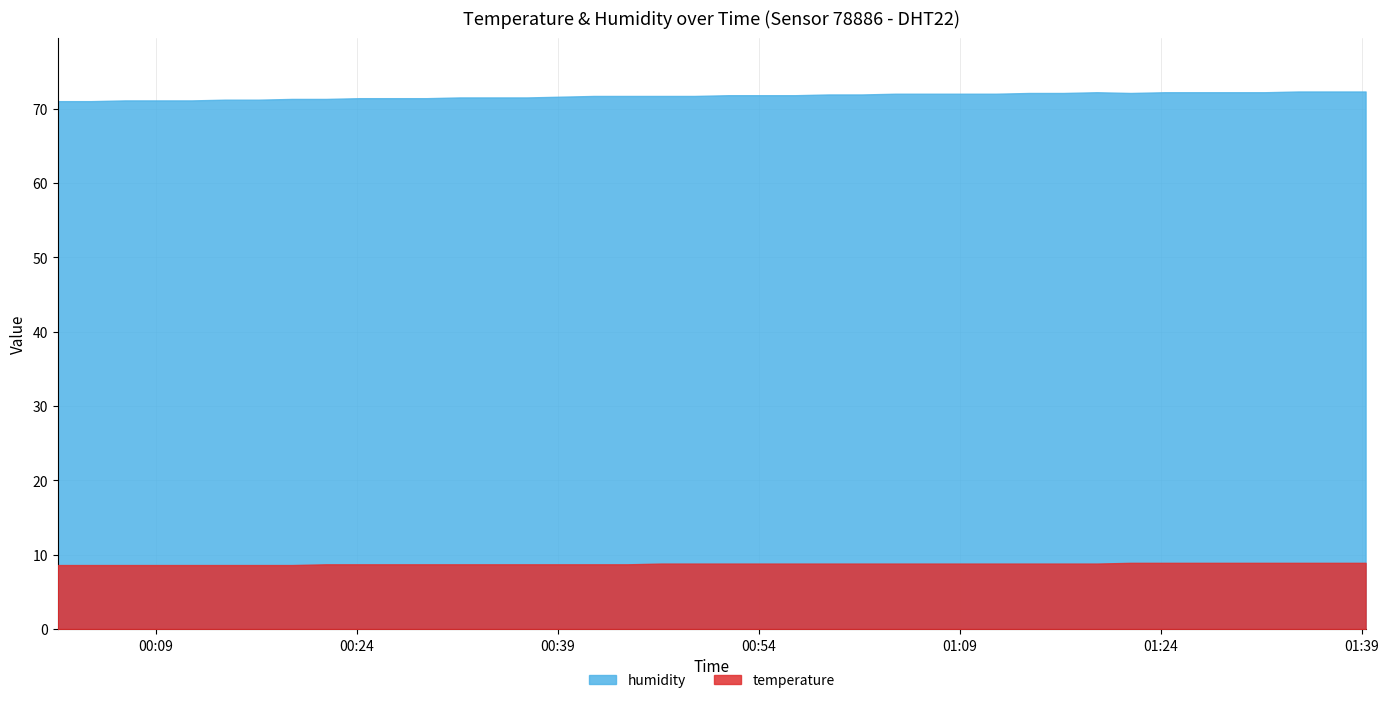

List the series in order of their overall mean, lowest first.

temperature, humidity